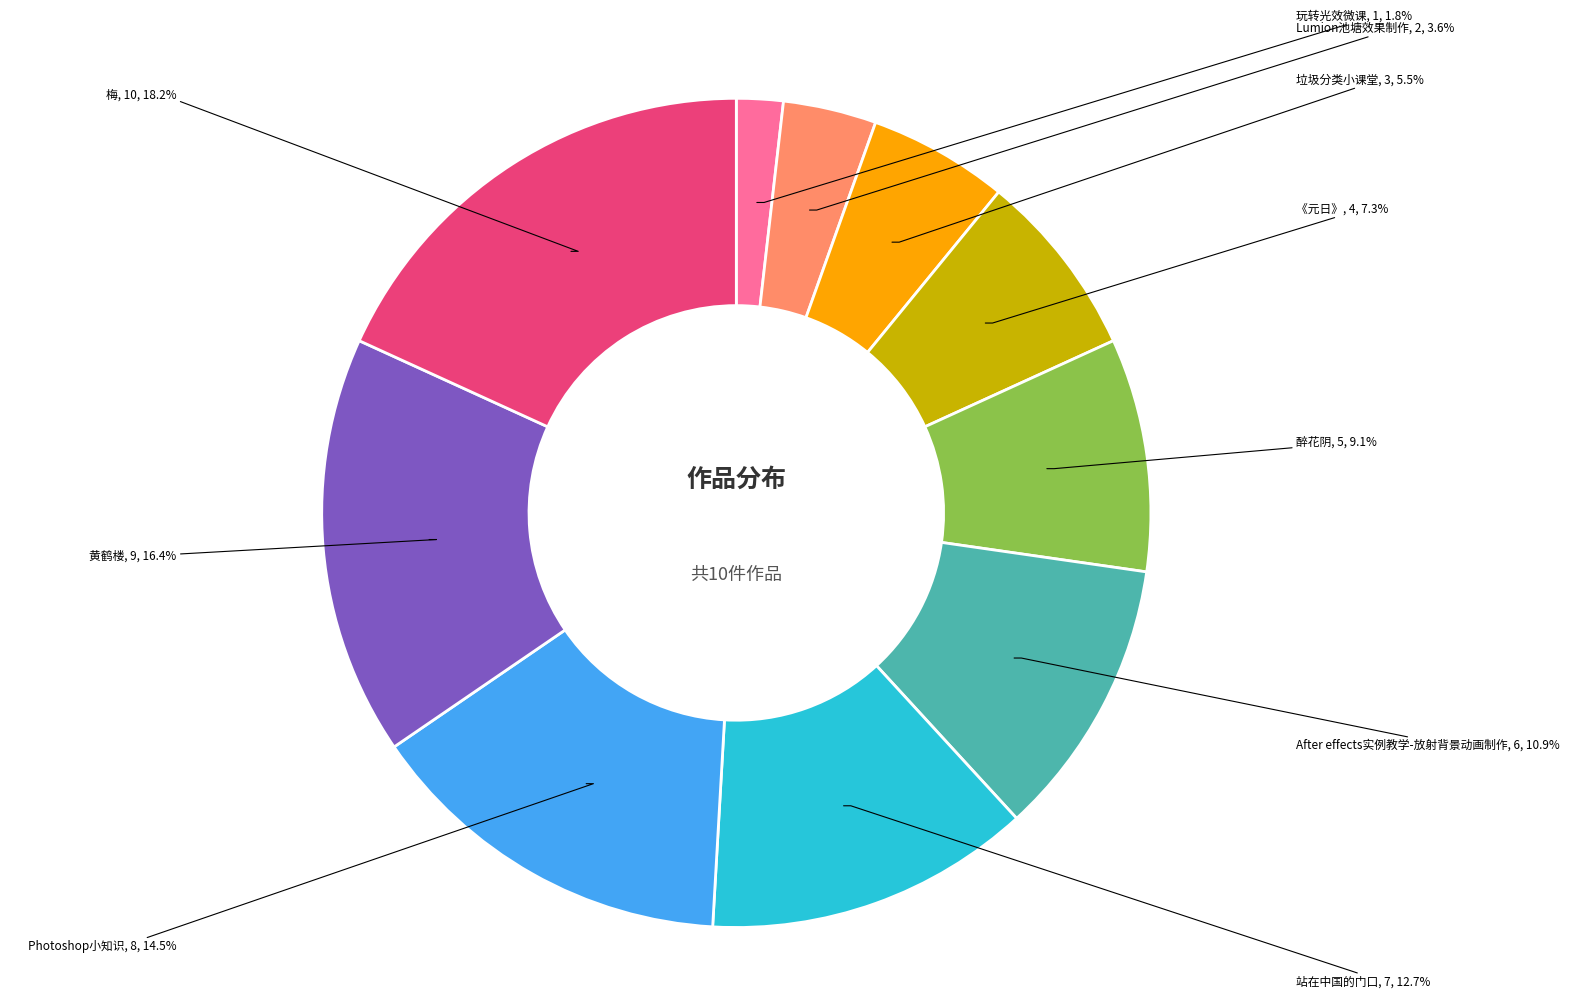

Is it true that 垃圾分类小课堂 is 1% of the pie?

False